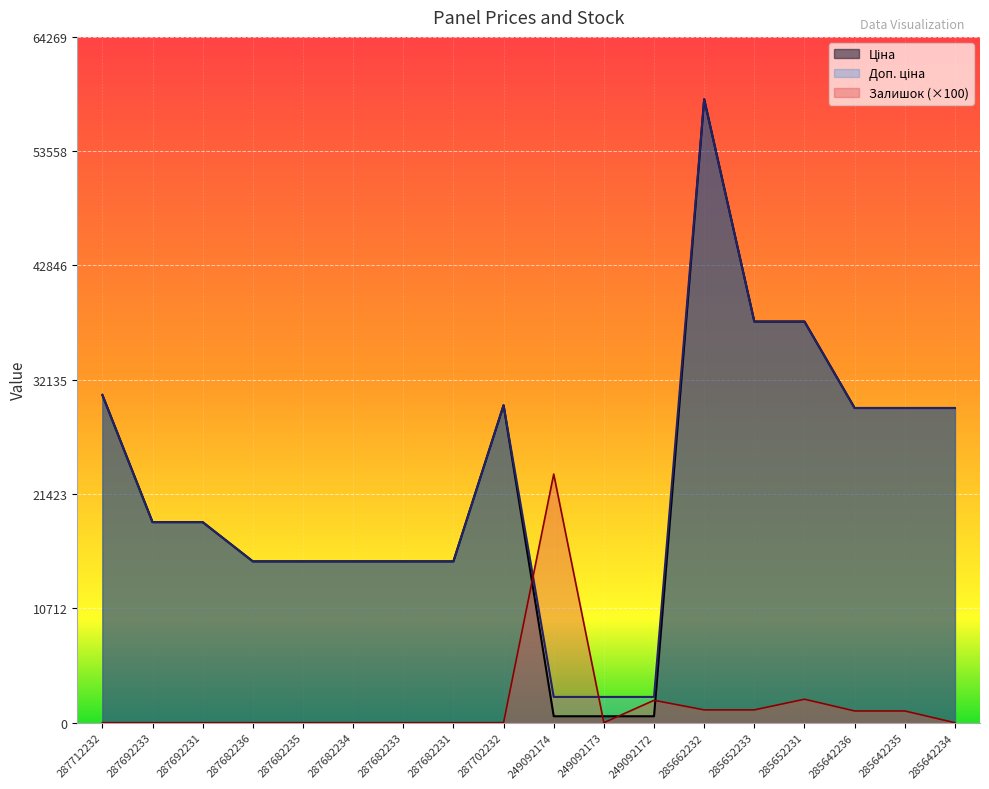

How many lines are shown in the chart?

3